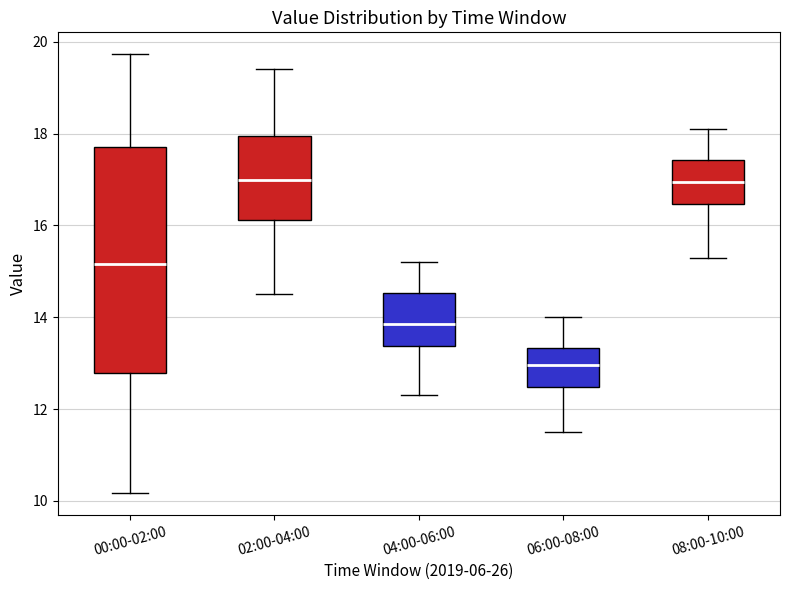

Reading left to right, read every box against the y-axis: the position of its median line, the range the box covers, and the ends of its whiskers. The values are not printed on the chart, so give them approximately, as read against the axis.

00:00-02:00: median 15.2, box 12.8 to 17.8, whiskers 10.2 to 19.8
02:00-04:00: median 17.0, box 16.2 to 18.0, whiskers 14.6 to 19.4
04:00-06:00: median 13.8, box 13.4 to 14.6, whiskers 12.4 to 15.2
06:00-08:00: median 13.0, box 12.4 to 13.4, whiskers 11.6 to 14.0
08:00-10:00: median 17.0, box 16.4 to 17.4, whiskers 15.4 to 18.2